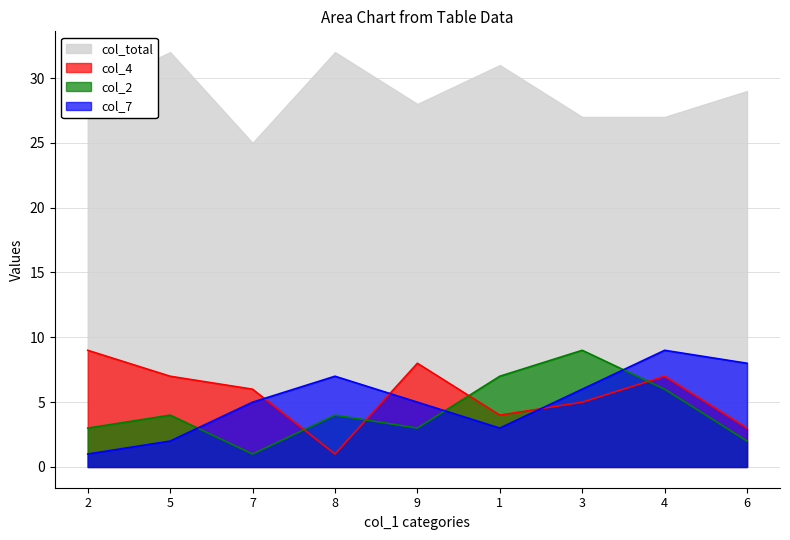

What is the difference between the second highest and minimum values in the col_7 series?

7